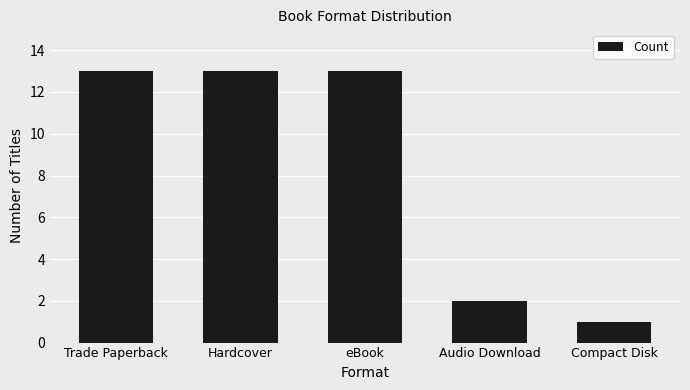

What is the sum of the values at Trade Paperback and Audio Download?

15